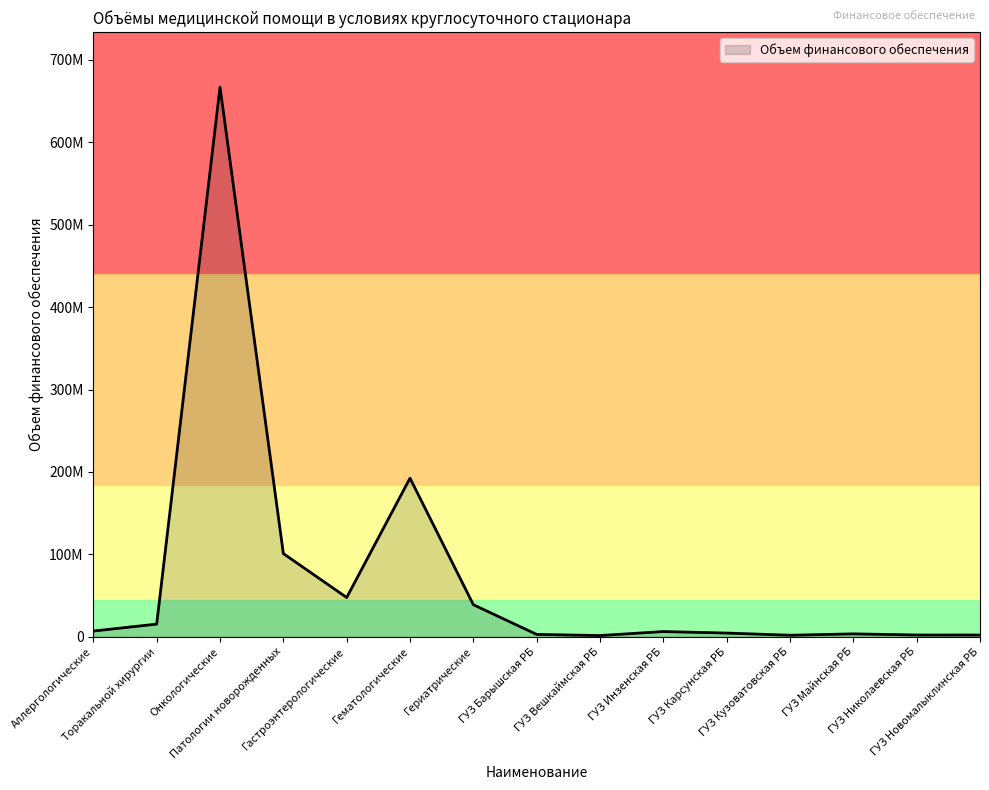

Rank the categories by value from highest to lowest.

Онкологические, Гематологические, Патологии новорожденных, Гастроэнтерологические, Гериатрические, Торакальной хирургии, Аллергологические, ГУЗ Инзенская РБ, ГУЗ Карсунская РБ, ГУЗ Майнская РБ, ГУЗ Барышская РБ, ГУЗ Николаевская РБ, ГУЗ Новомалыклинская РБ, ГУЗ Кузоватовская РБ, ГУЗ Вешкаймская РБ